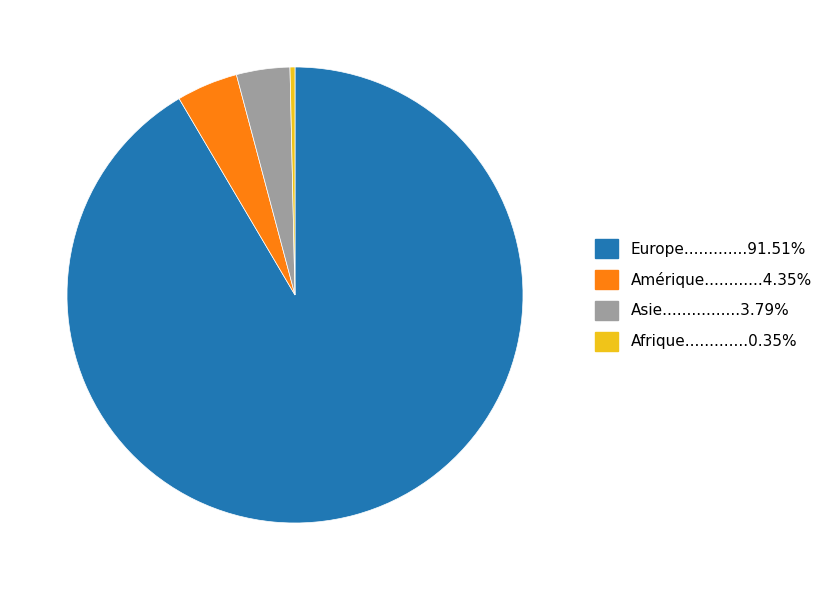

Is there a majority slice in this chart?

Yes